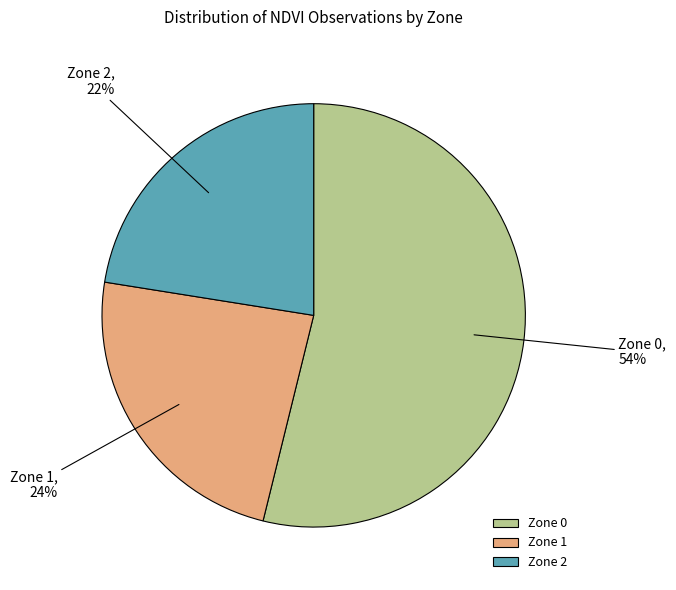

What is the largest slice in the pie chart?

Zone 0